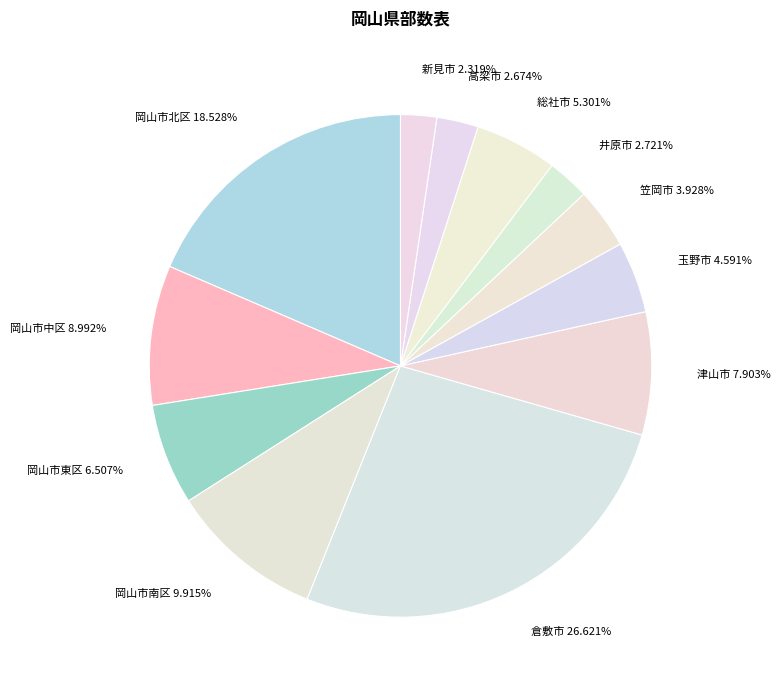

To the nearest percent, what is the combined percentage of 津山市 and 岡山市中区?

17%